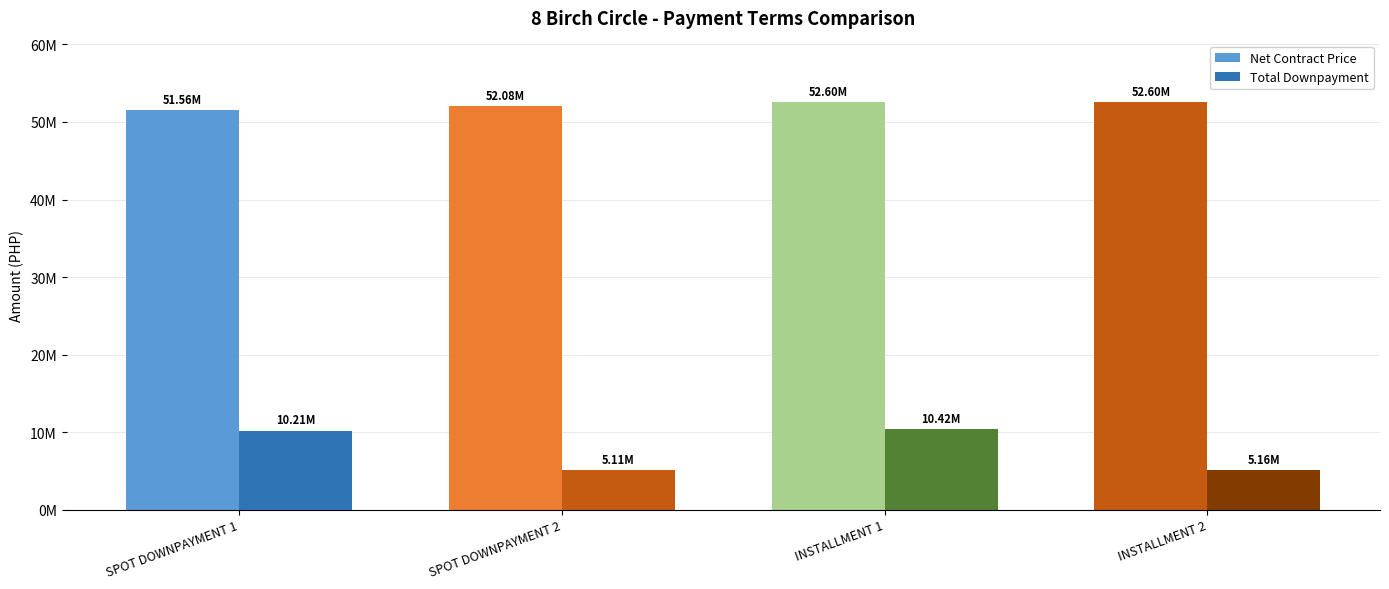

Does the chart contain any negative values?

No